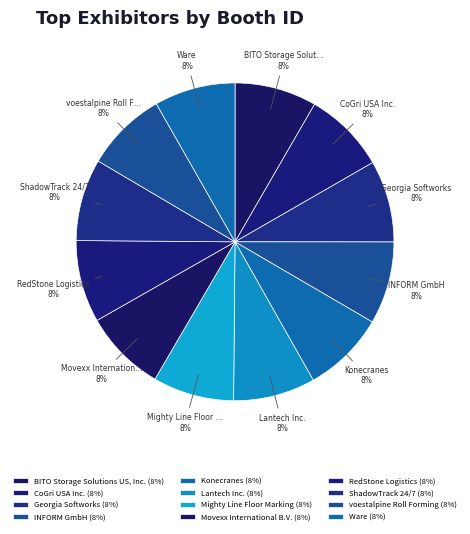

Count the number of slices in the pie.

12